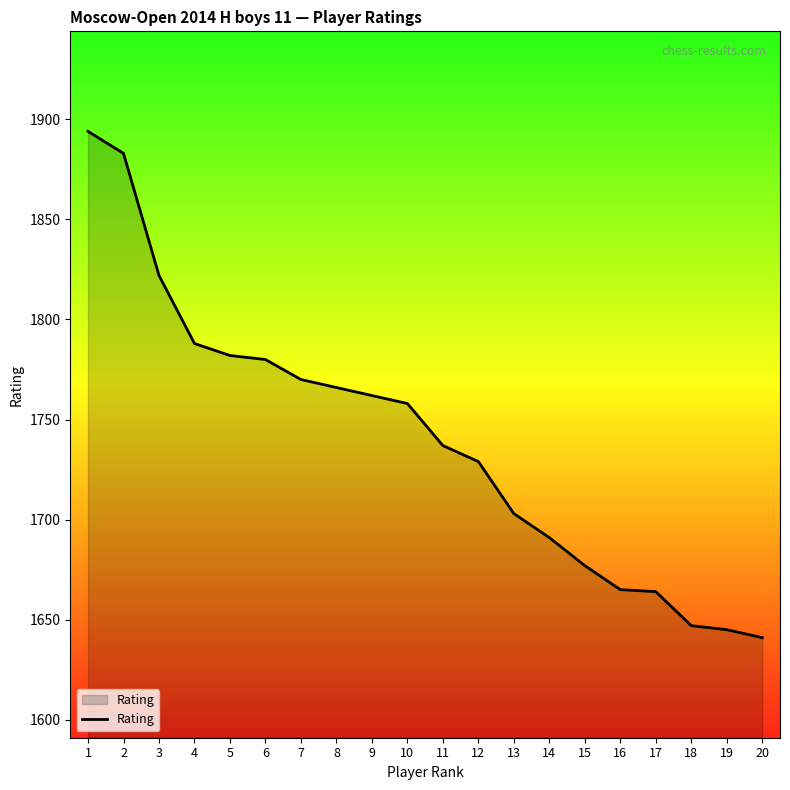

What is the maximum value shown in the chart?

1894